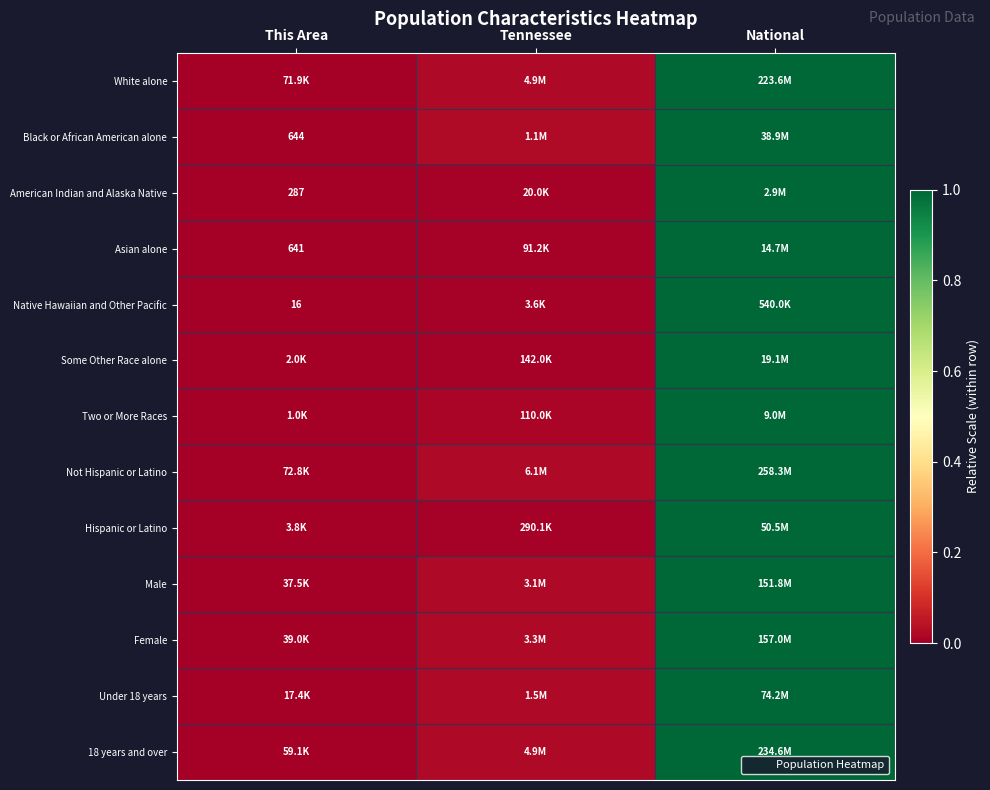

What is the maximum value for Not Hispanic or Latino?

1.0